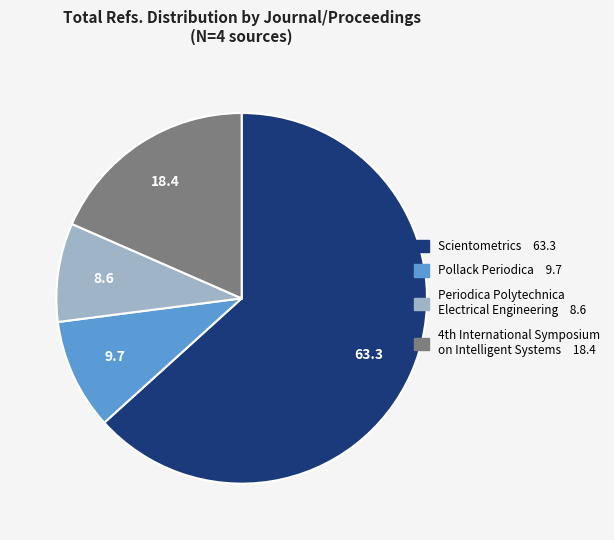

Is it true that Periodica Polytechnica Electrical Engineering is 14% of the pie?

False